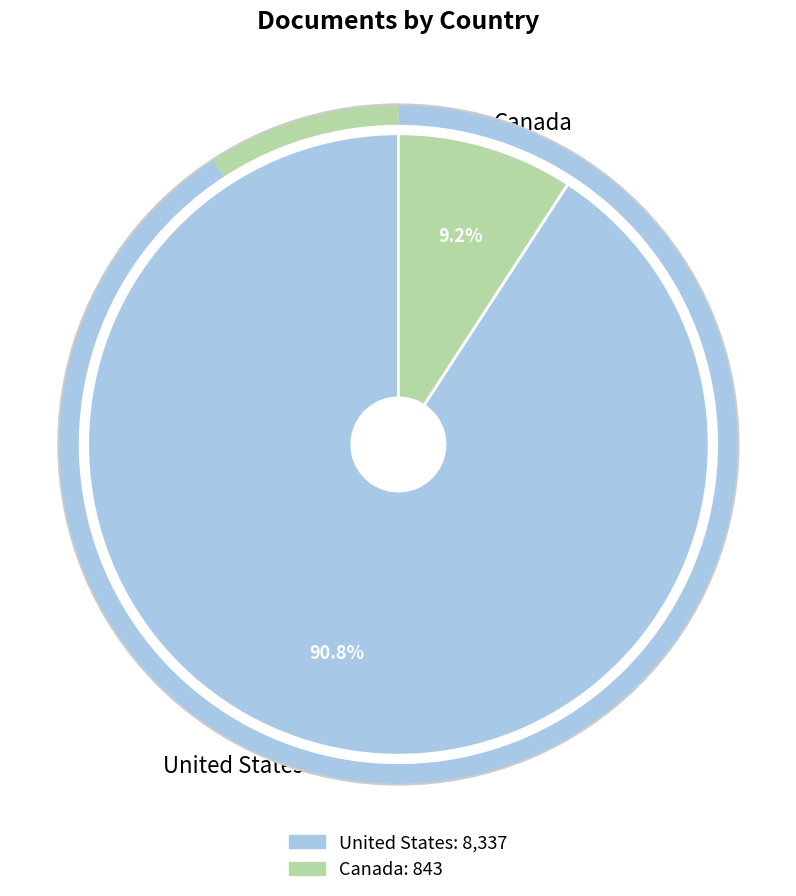

How many segments does this pie chart have?

2